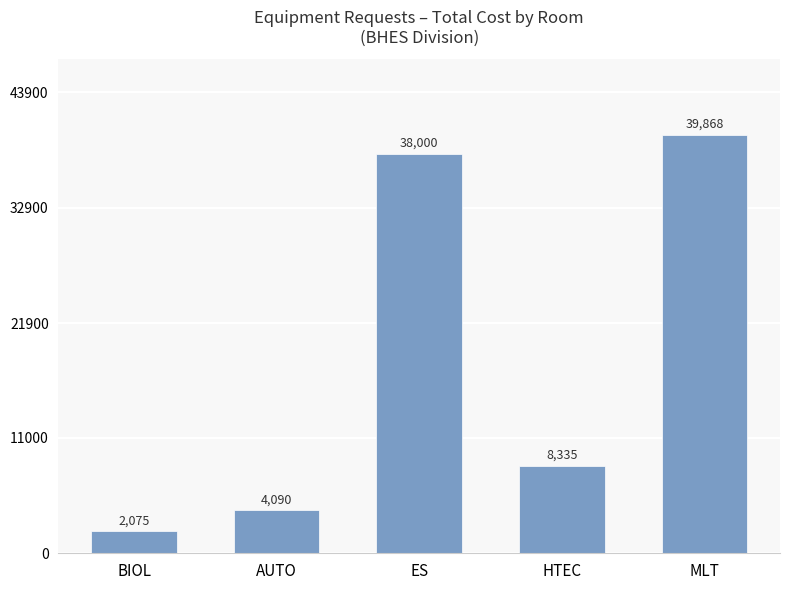

What is the difference between the maximum and second lowest values?

35778